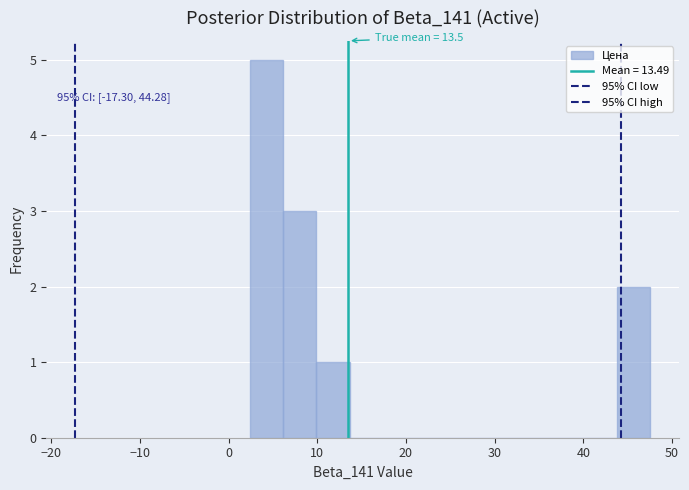

Read against the x-axis, roughly where is the centre of the tallest bar?

4